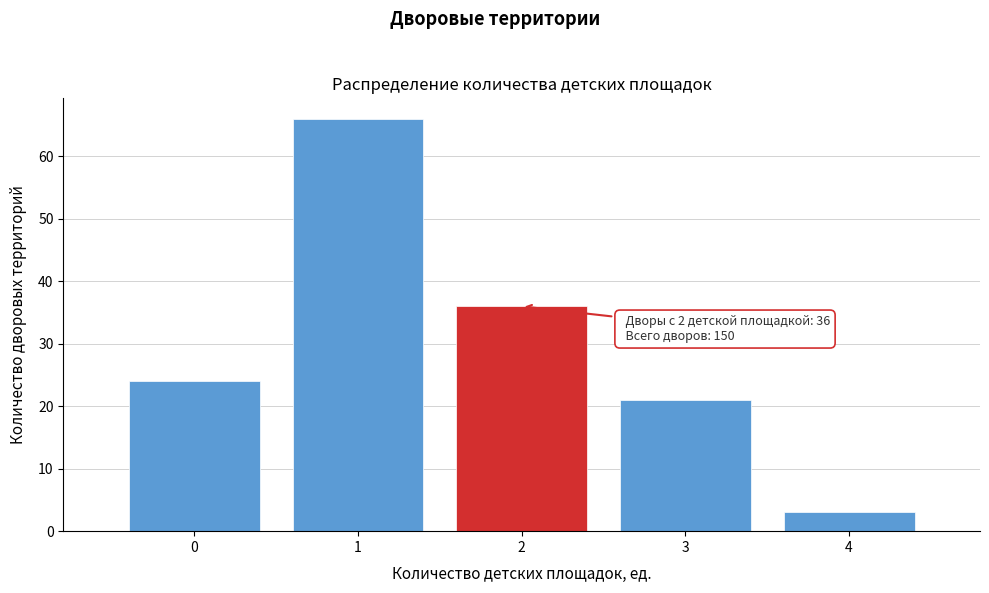

Over which range of the x-axis is the bar tallest?

0.5 to 1.5